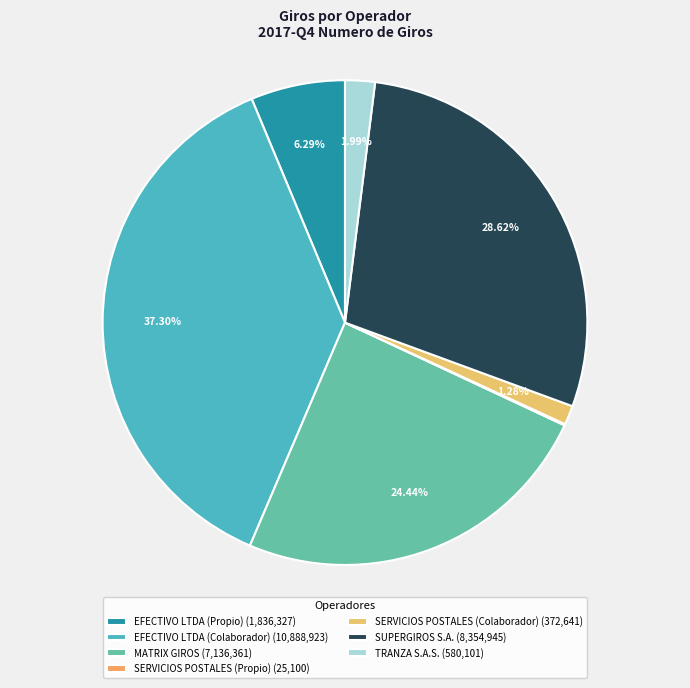

To the nearest percent, what is the average slice percentage?

14%